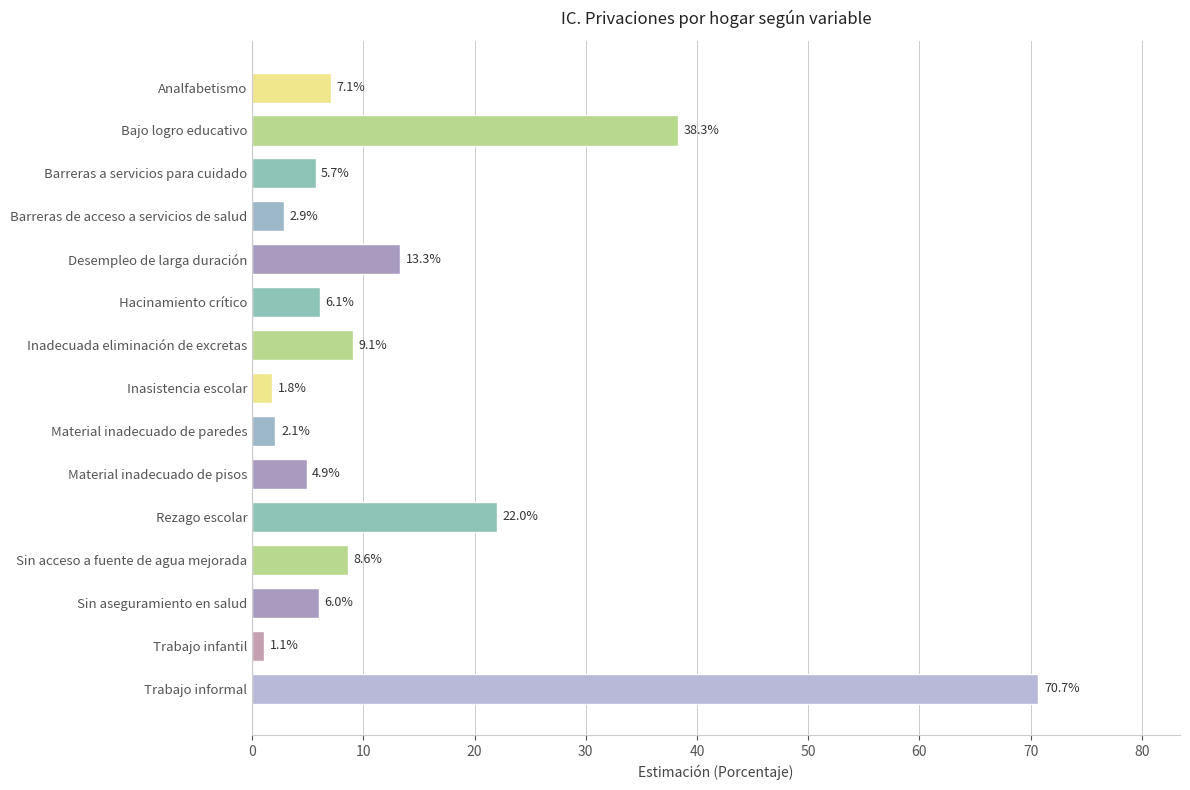

What is the sum of all values?

199.7